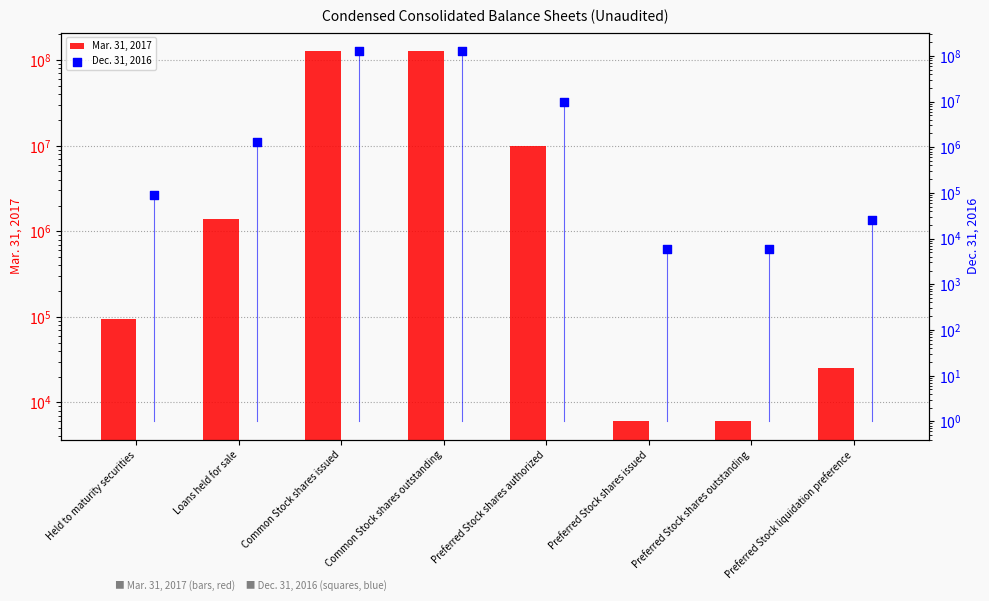

At how many categories does at least one series exceed 111315827?

2